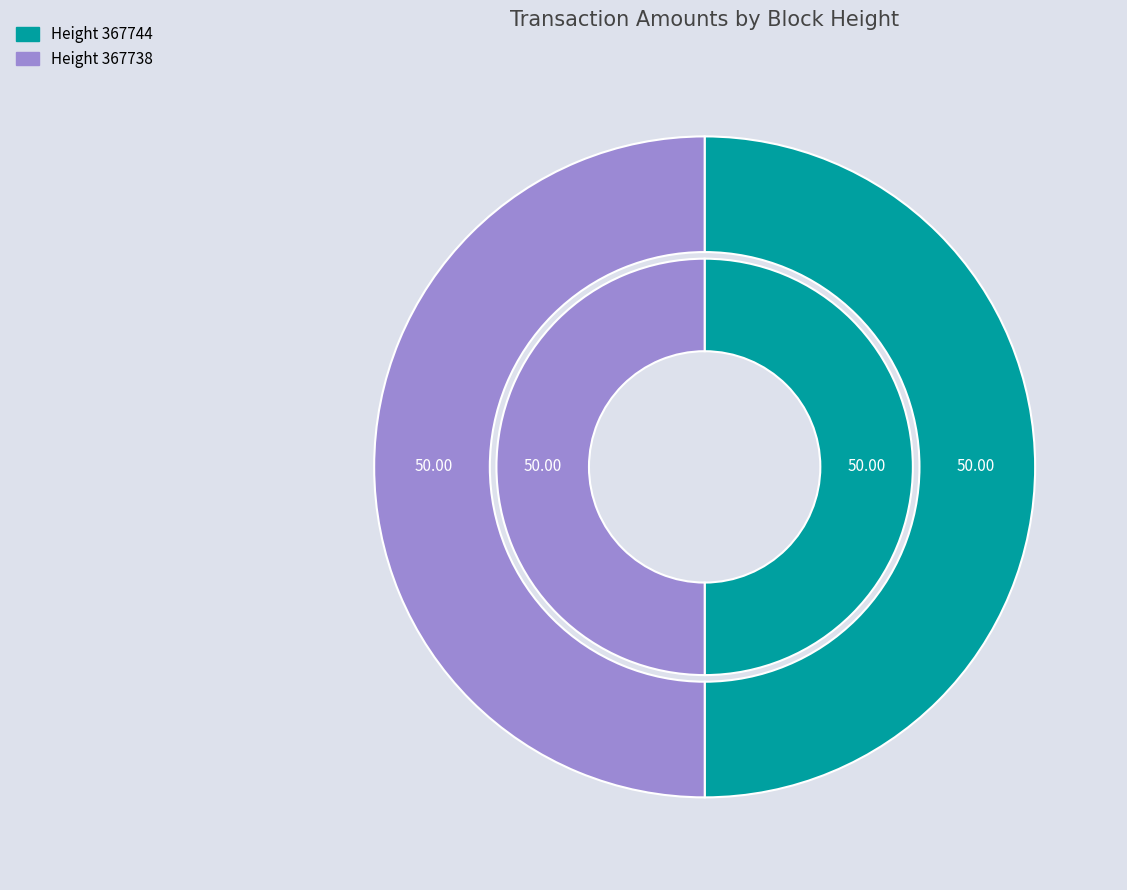

Count the number of slices in the pie.

2